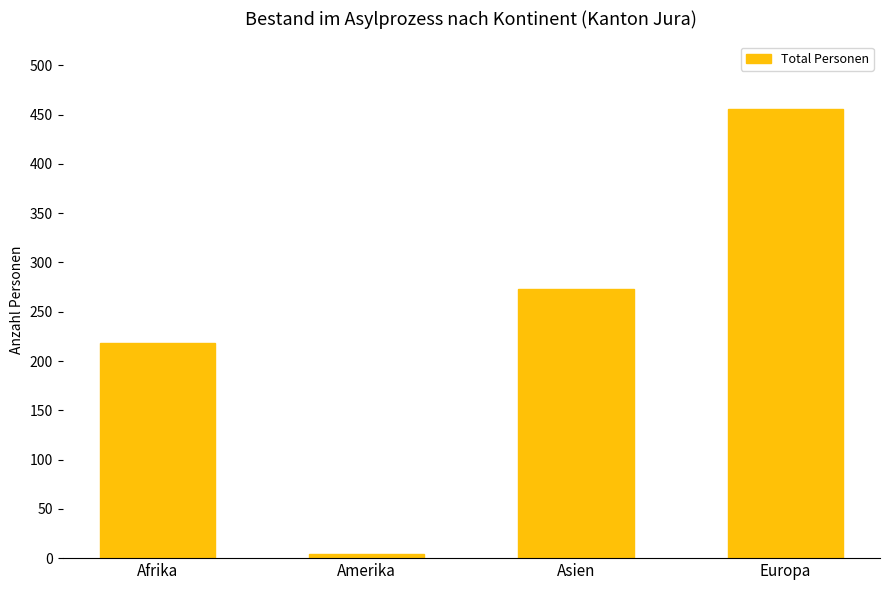

What is the minimum value shown in the chart?

4